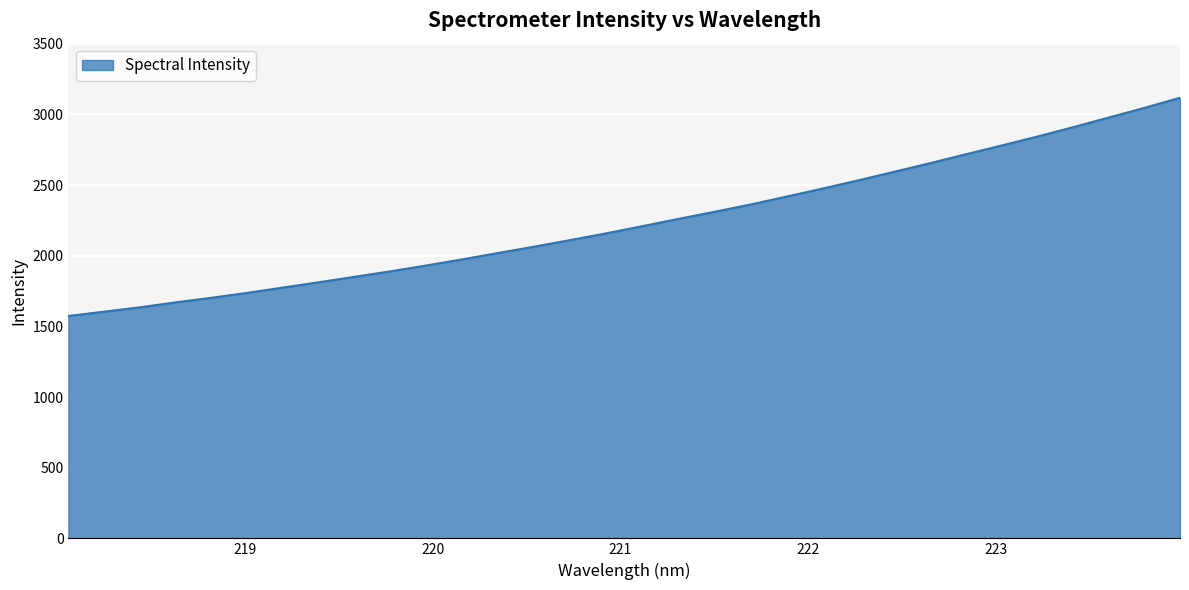

What is the greatest value displayed?

3117.3